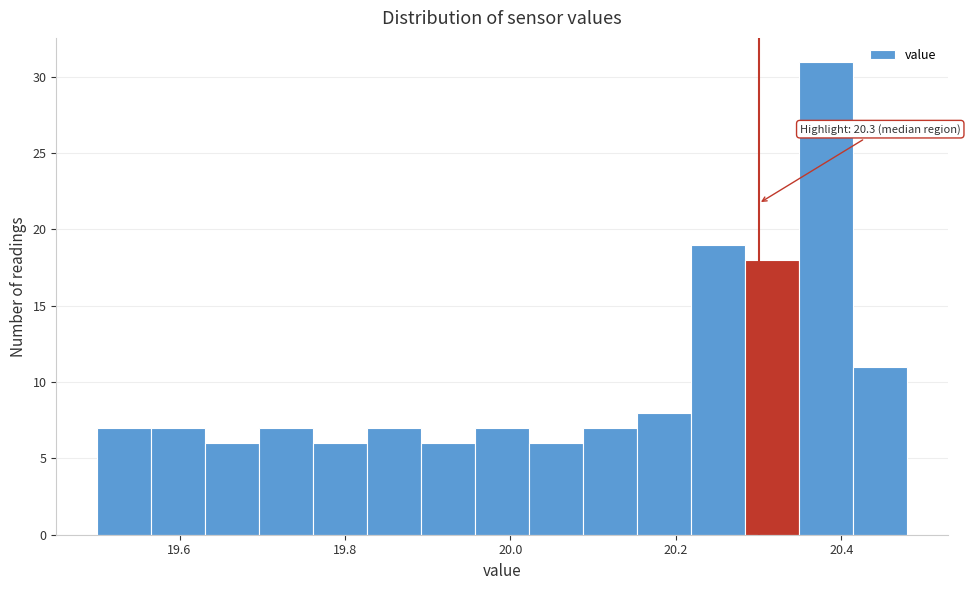

Read against the x-axis, roughly where is the centre of the tallest bar?

20.38